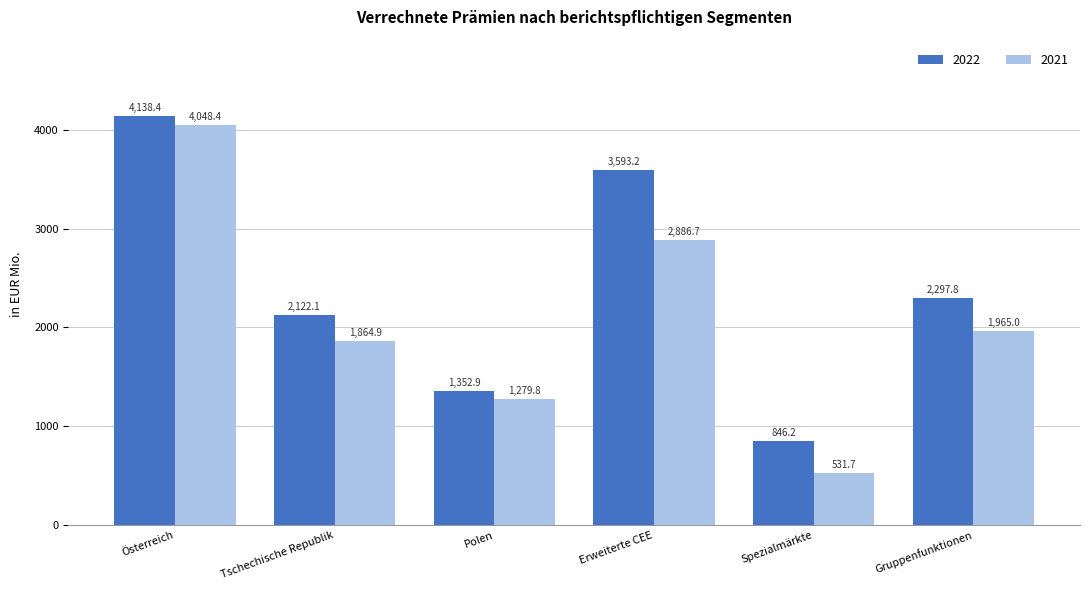

What is the total value across all series at Tschechische Republik?

3987.0